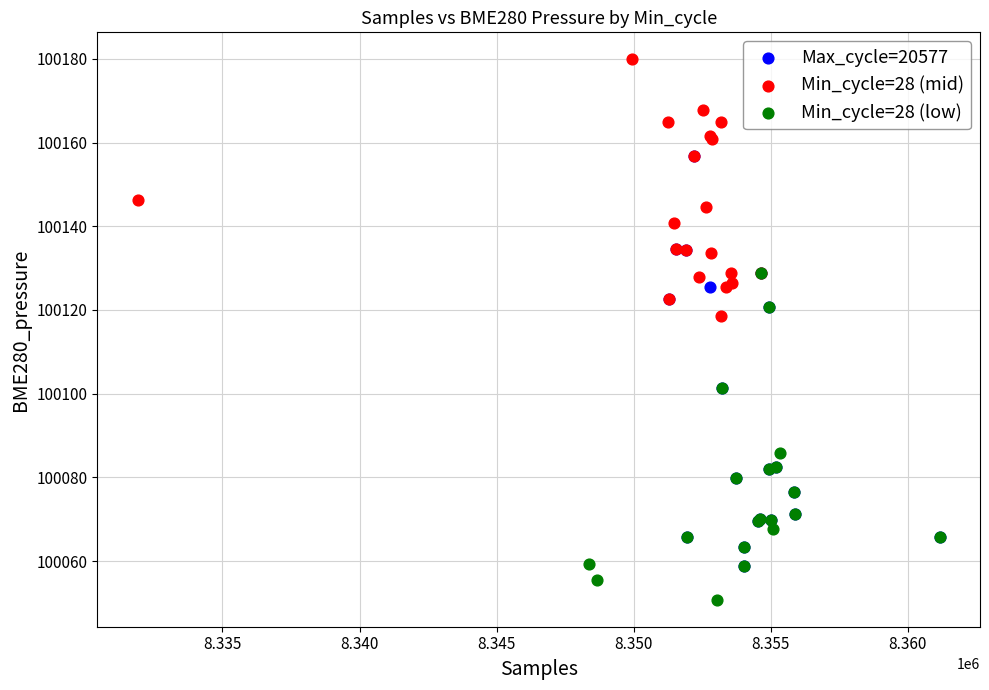

Which series has the largest Y range (max minus min)?

Max_cycle=20577